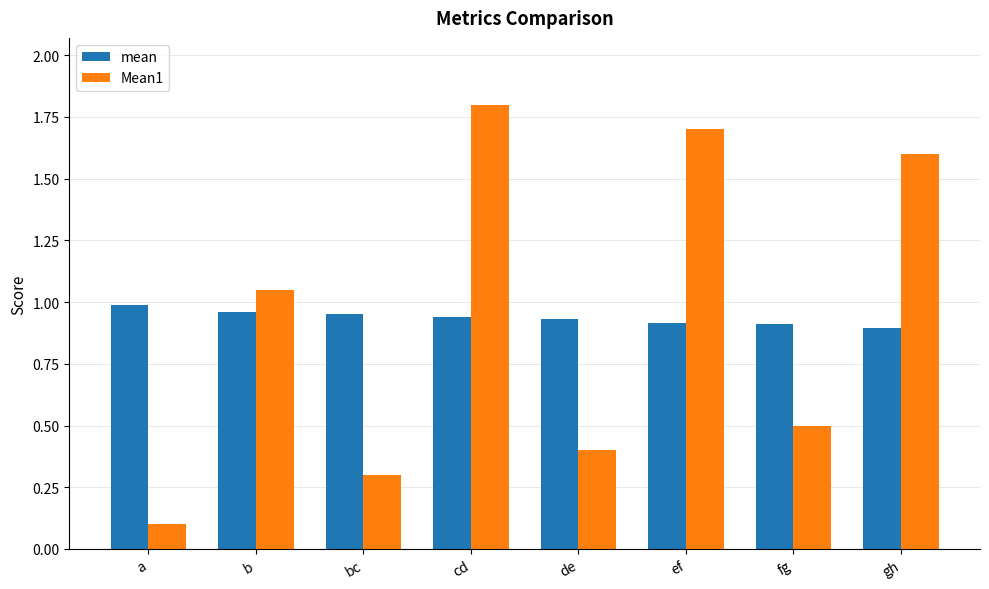

What is the highest value of the Mean1 series?

1.8